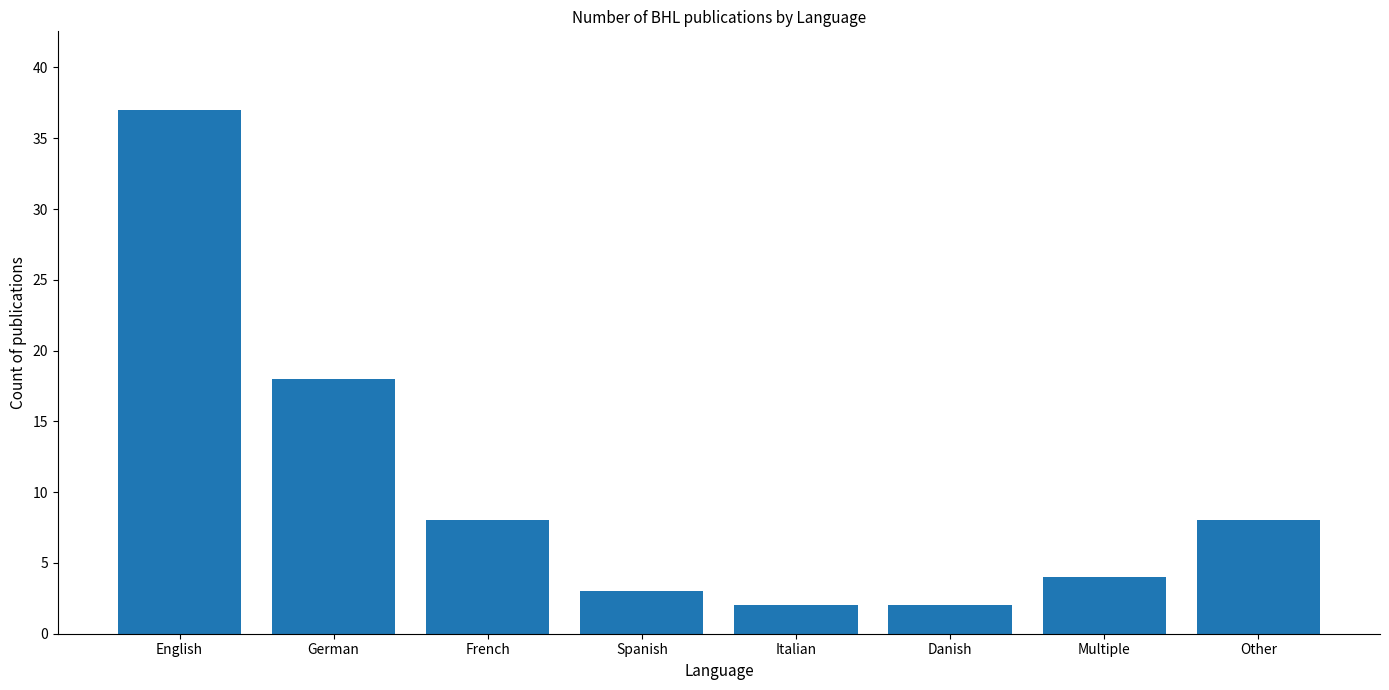

Reading left to right, list all the values displayed in this chart.

37	18	8	3	2	2	4	8